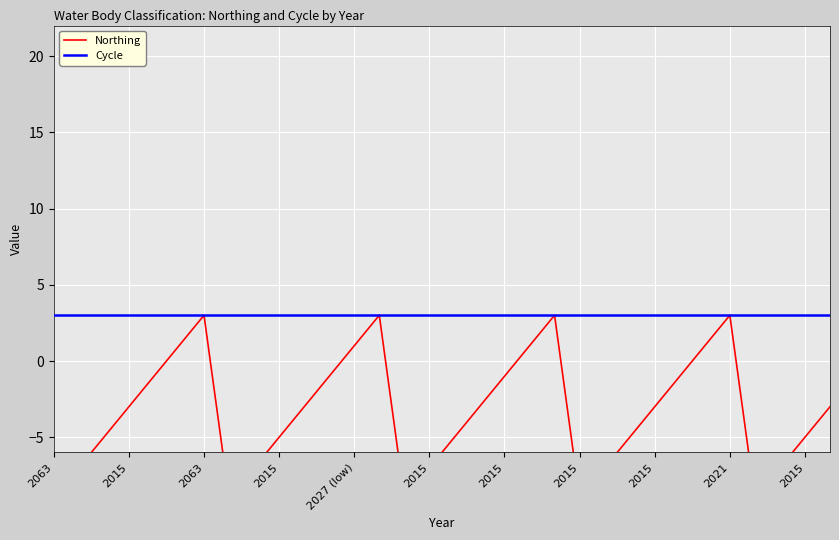

True or false: Cycle and Northing cross at least once.

False